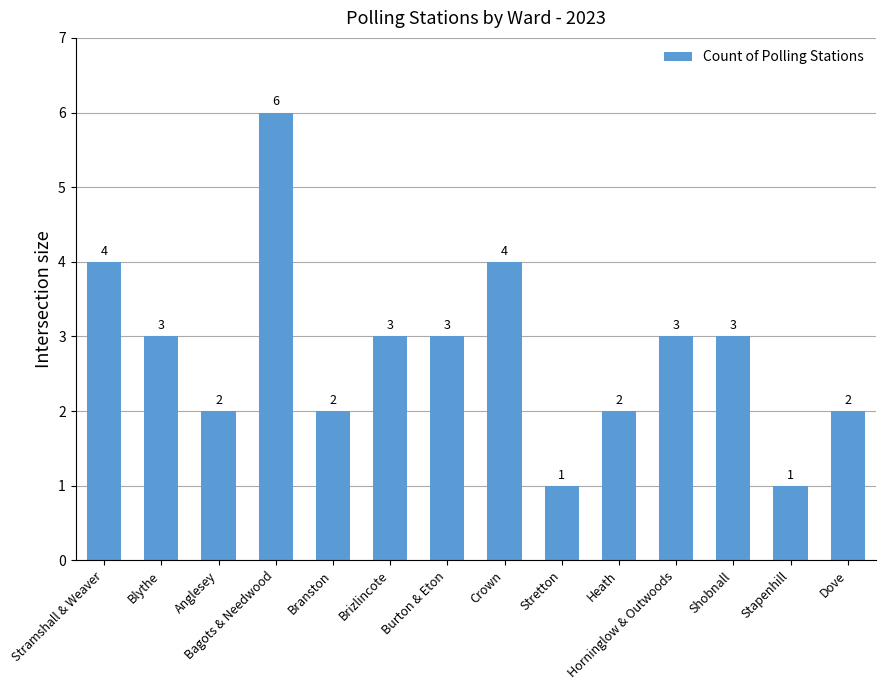

Count the number of data series in this chart.

1